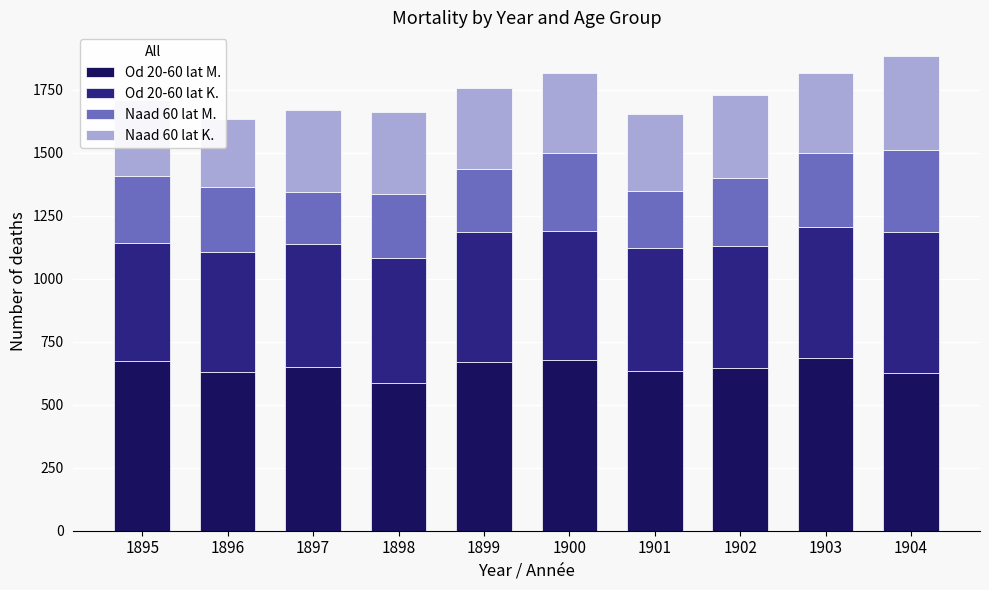

What is the total value across all series at 1896?

1635